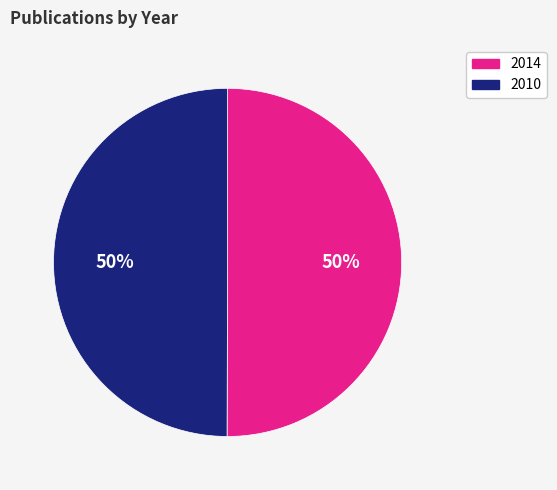

Is it true that 2014 is 50% of the pie?

True